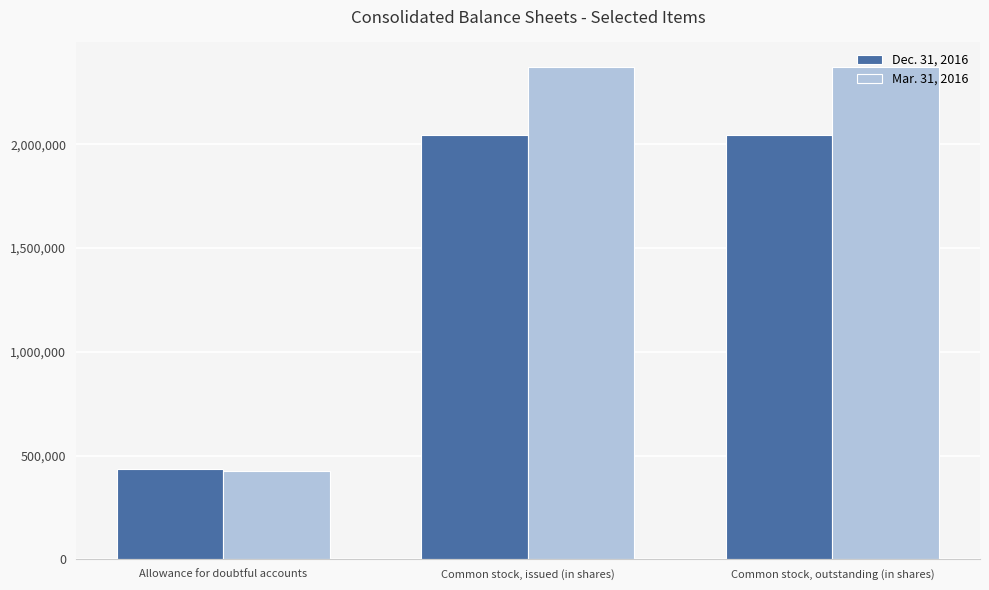

Does the chart contain any negative values?

No